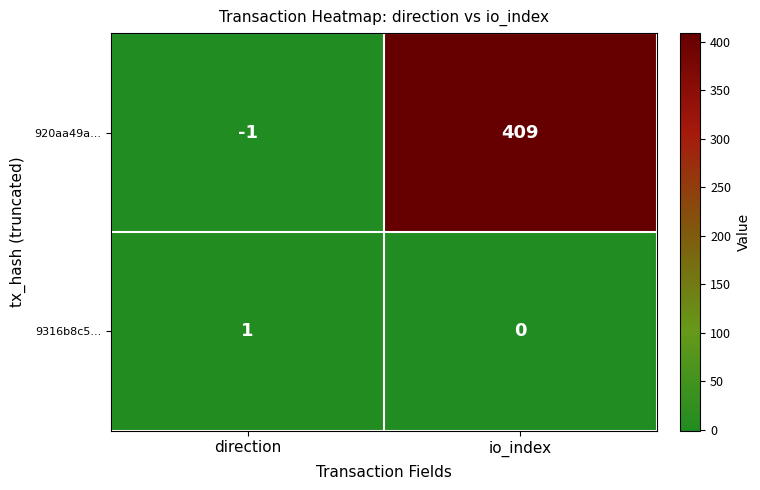

At which category is the sum across all series the highest?

io_index